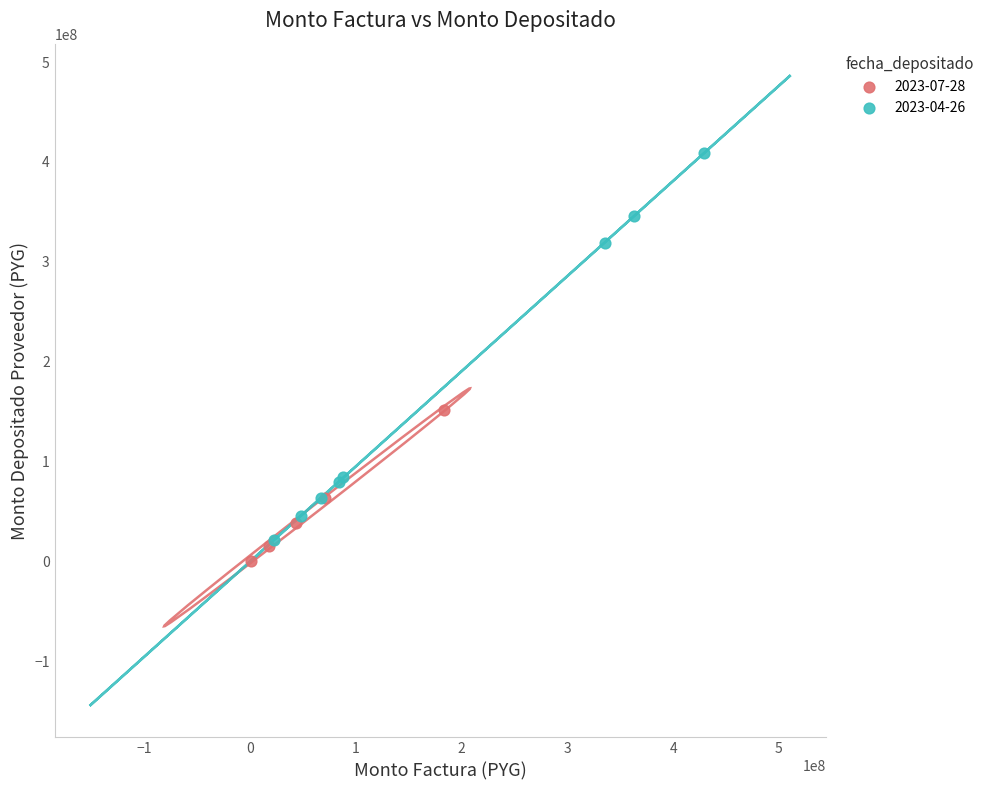

Which series reaches the minimum Y coordinate?

2023-07-28